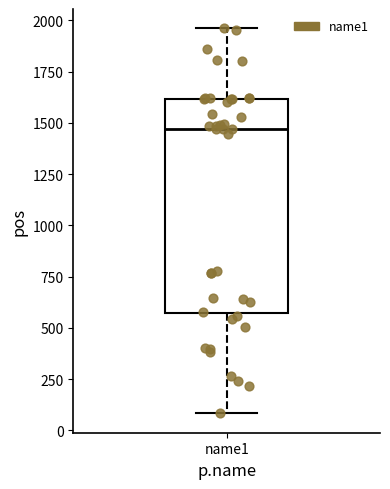

Read this box plot against the y-axis: the position of the median line, the range covered by the box, and the ends of both whiskers. The values are not printed on the chart, so give them approximately, as read against the axis.

median 1450, box 550 to 1600, whiskers 100 to 1950